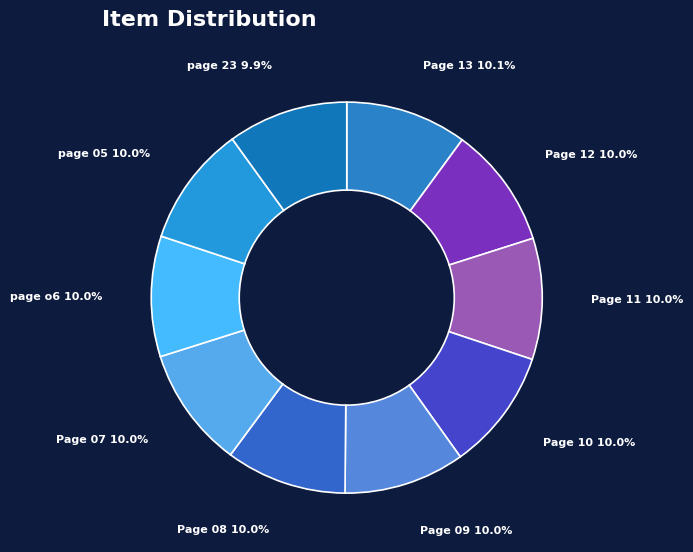

Is the sum of page 23 and Page 09 greater than half?

No